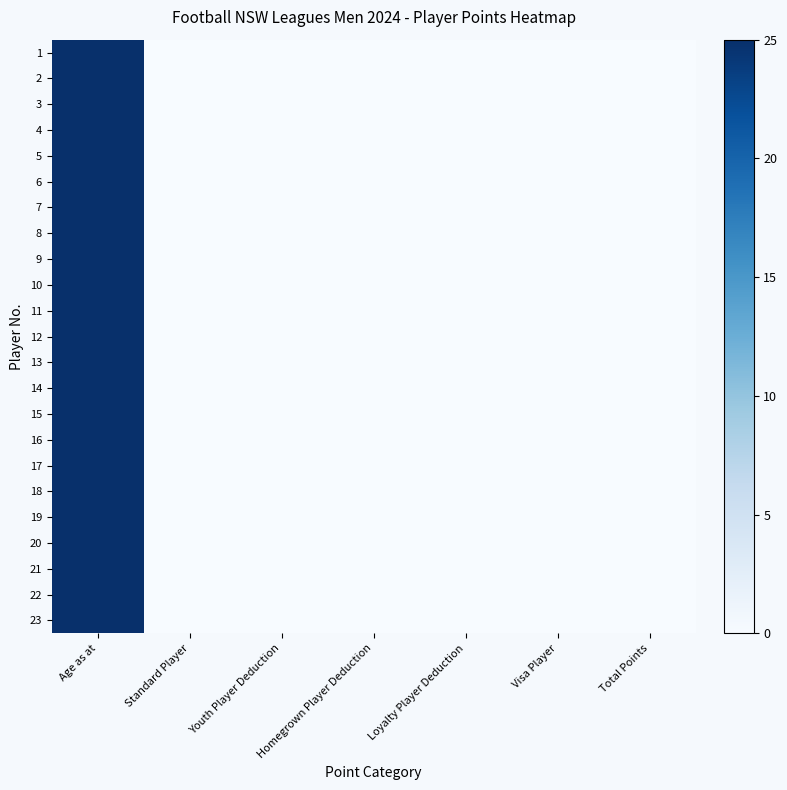

Rank the series at Loyalty Player Deduction from highest to lowest value.

1, 2, 3, 4, 5, 6, 7, 8, 9, 10, 11, 12, 13, 14, 15, 16, 17, 18, 19, 20, 21, 22, 23